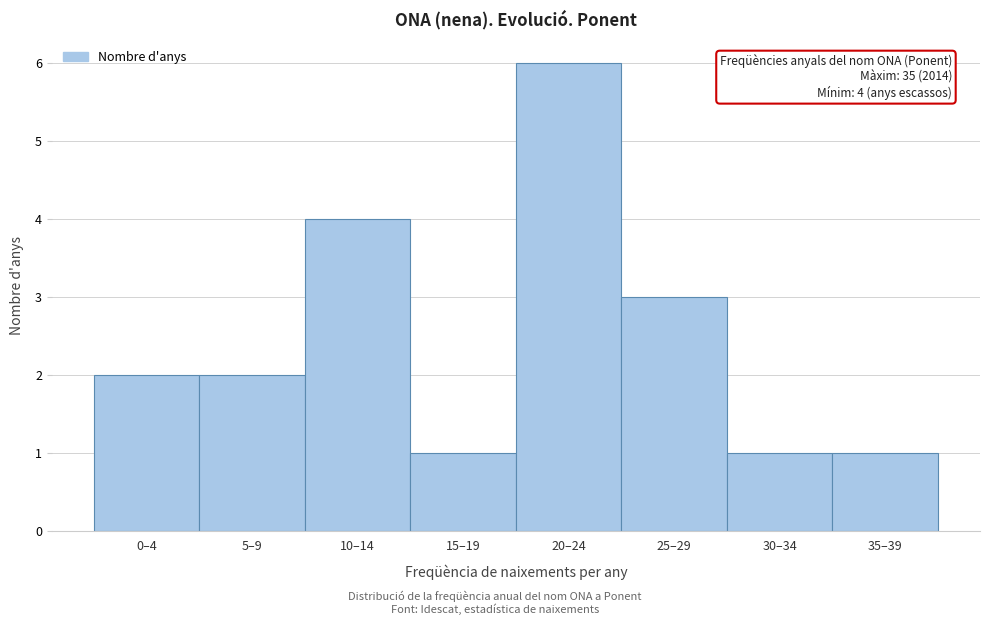

Reading left to right, transcribe all the data shown in this chart.

2	2	4	1	6	3	1	1